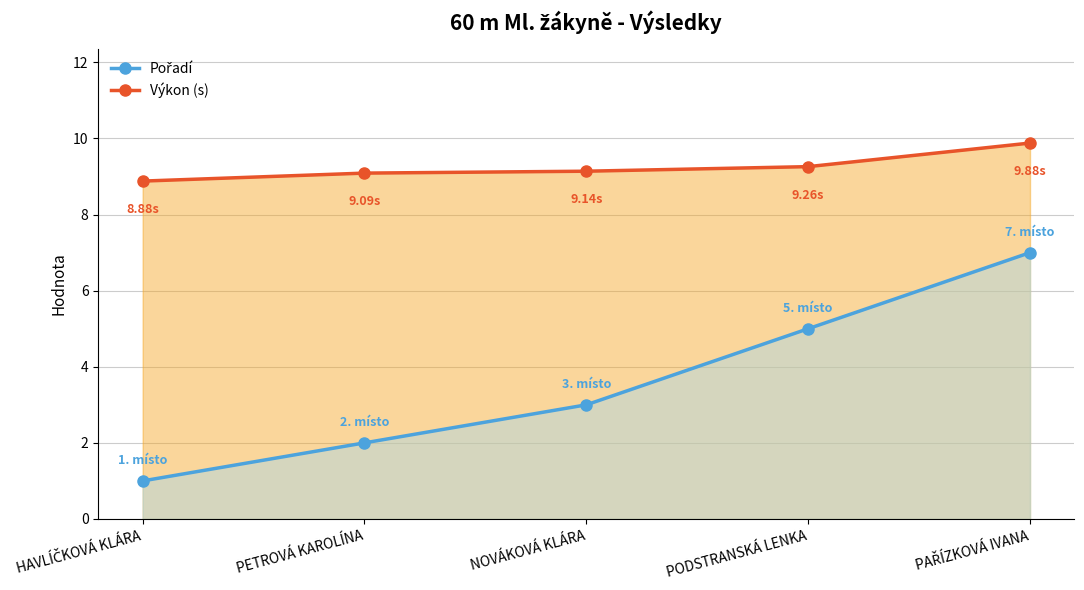

Reading left to right, extract all data points from this chart.

Pořadí: 1.0	2.0	3.0	5.0	7.0
Výkon (s): 8.9	9.1	9.1	9.3	9.9